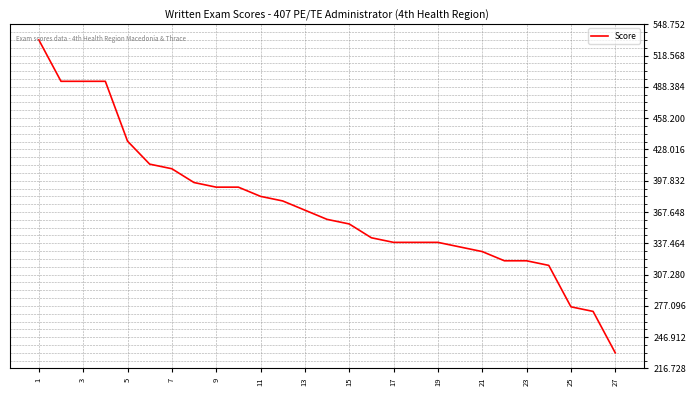

What is the difference between the maximum and minimum values?

301.8